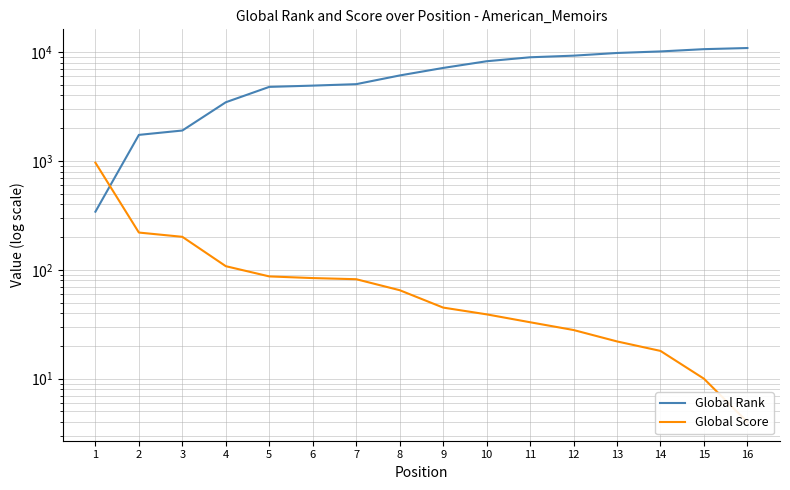

What is the sum of the Global Score values at 14 and 16?

22